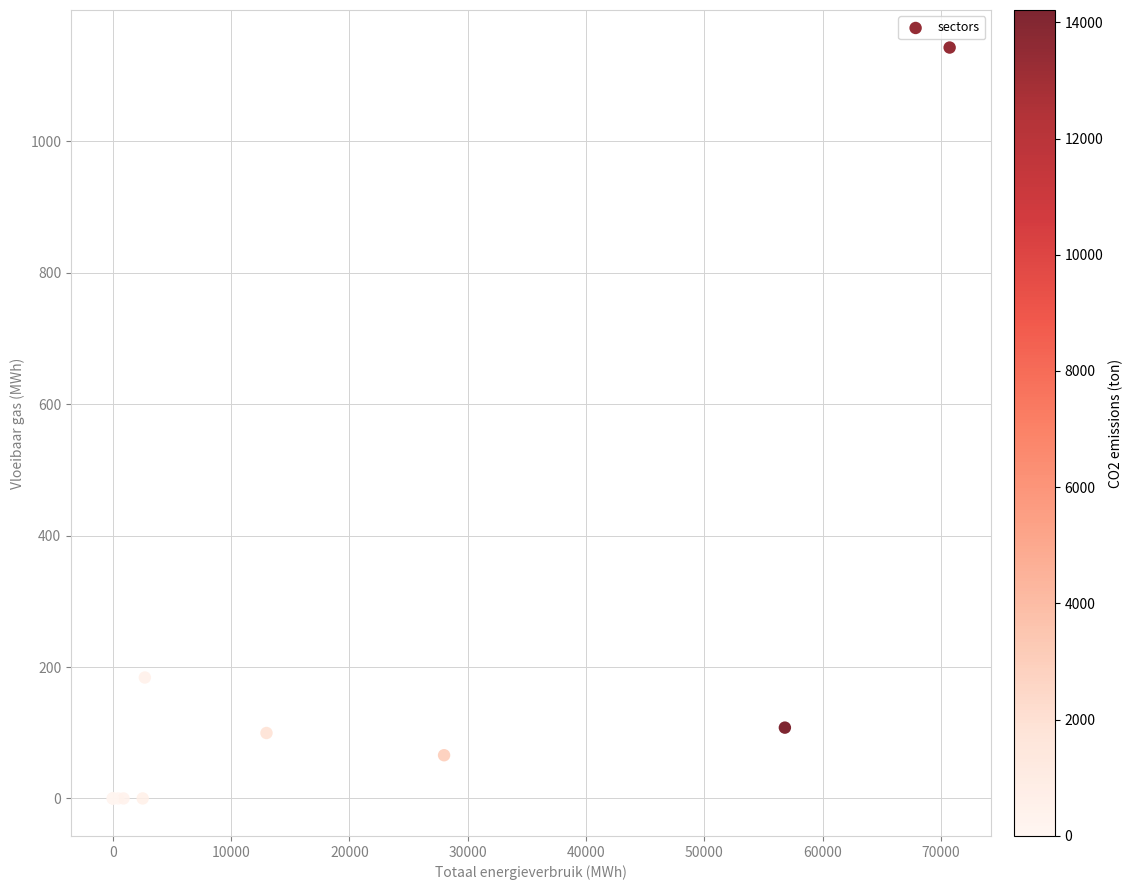

What Y value in the scatter plot is closest to 571?

184.0